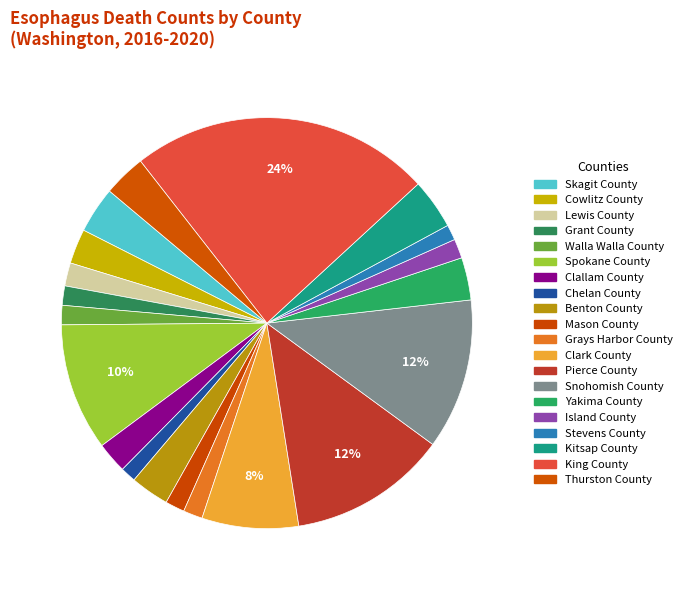

Is there any slice that represents more than half of the pie?

No